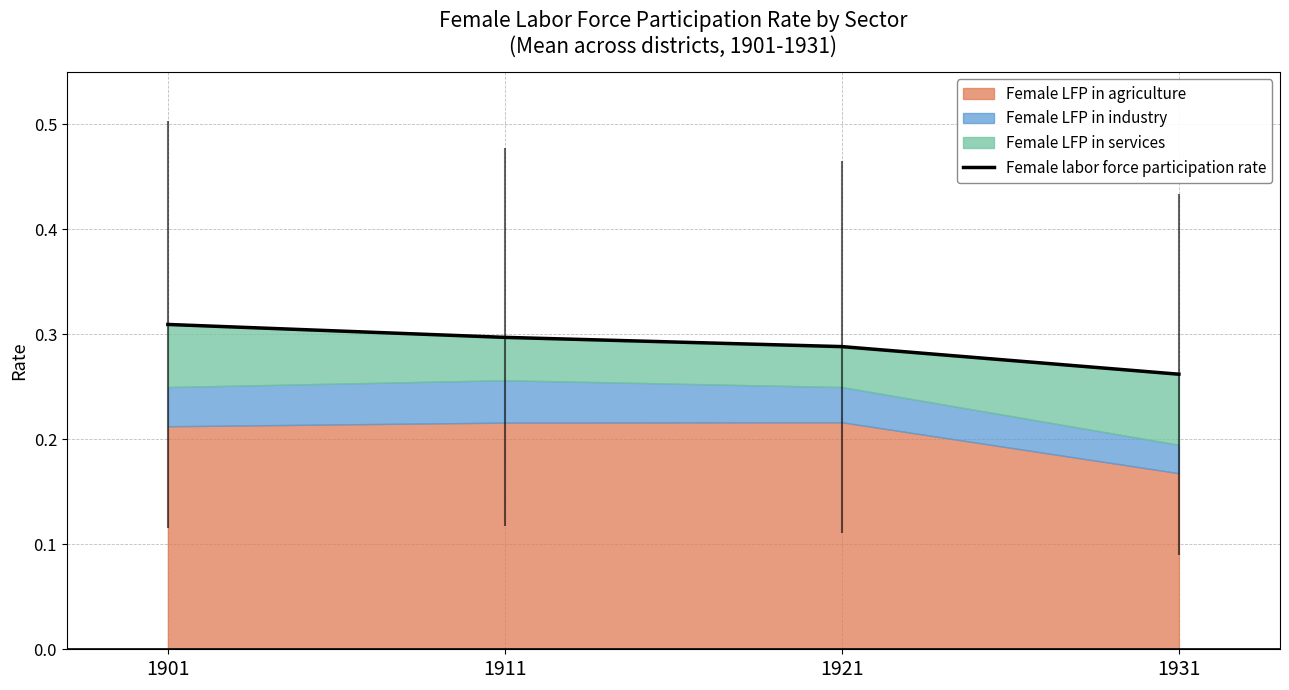

Where is the data nearest to the value 0?

1931